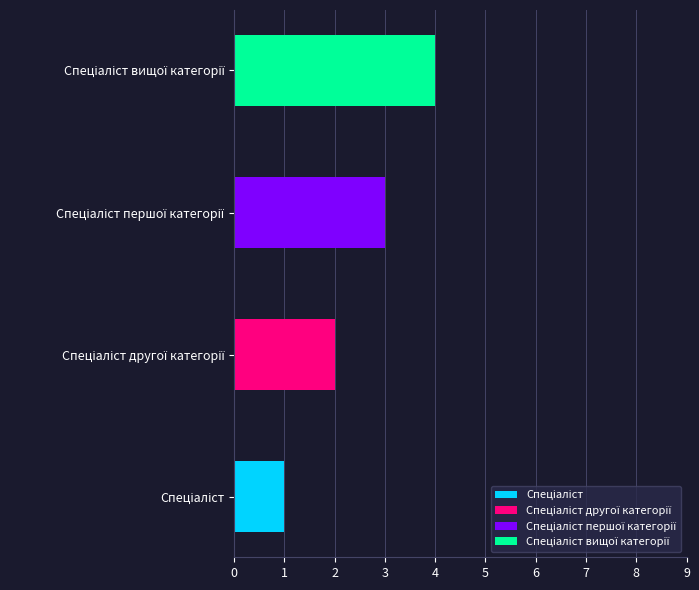

How many data points are less than 3?

2